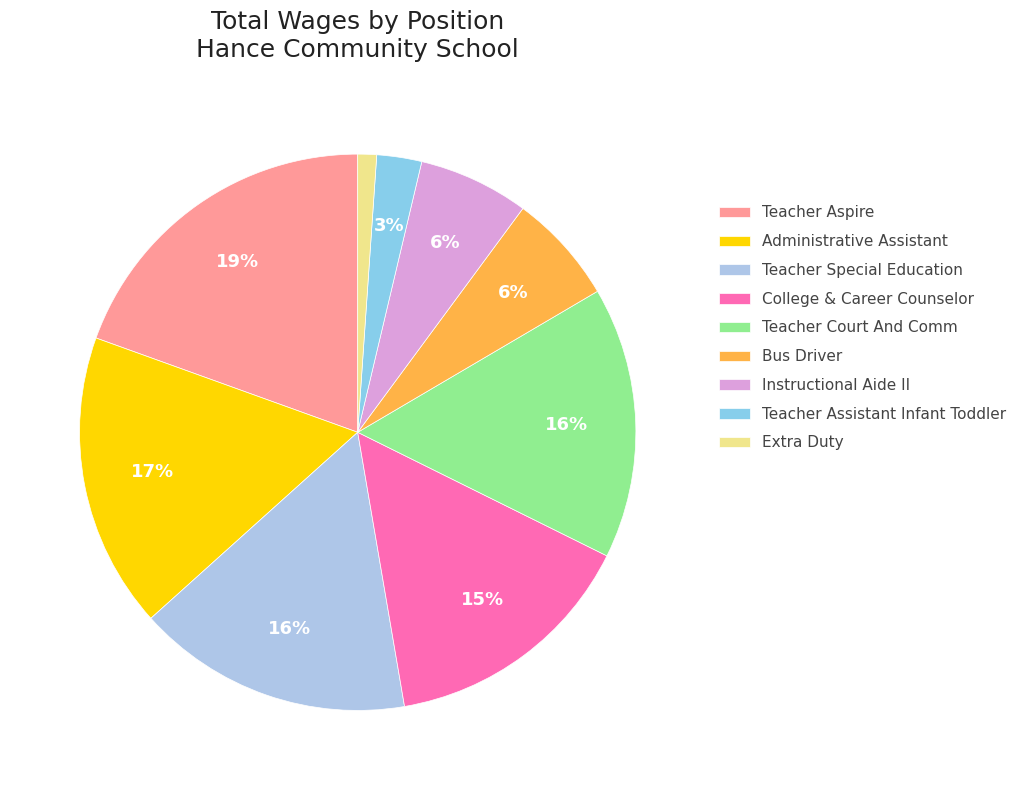

Does Instructional Aide II represent more than half of the total?

No